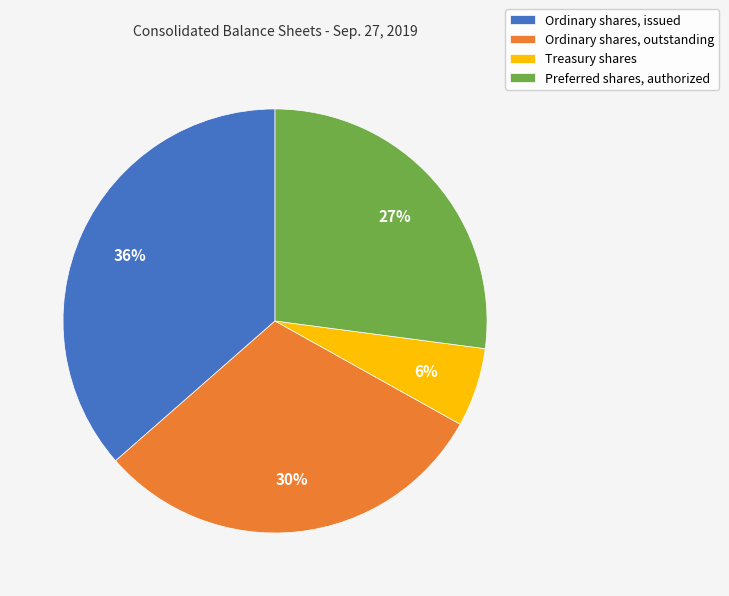

Combined, do Ordinary shares, issued and Ordinary shares, outstanding account for over 50%?

Yes